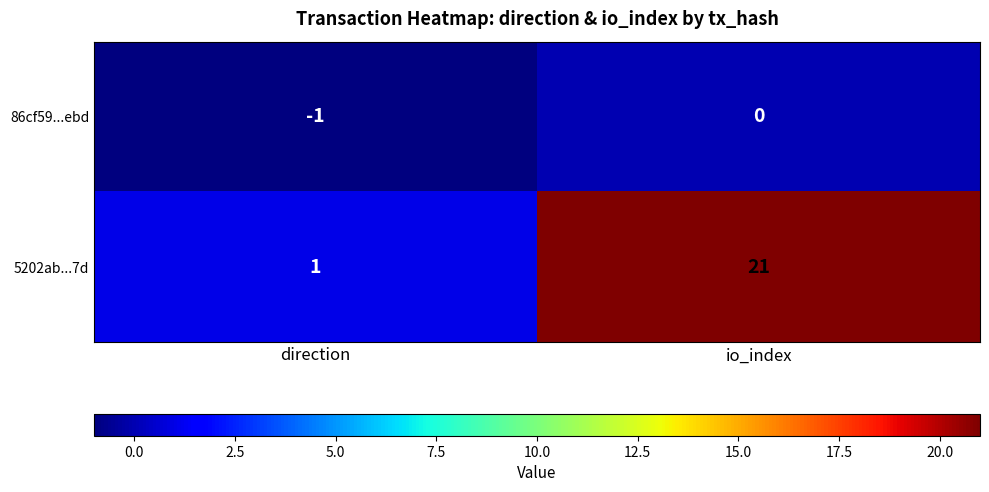

Reading left to right, list all the values displayed in this chart.

86cf59...ebd: direction=-1	io_index=0
5202ab...7d: direction=1	io_index=21